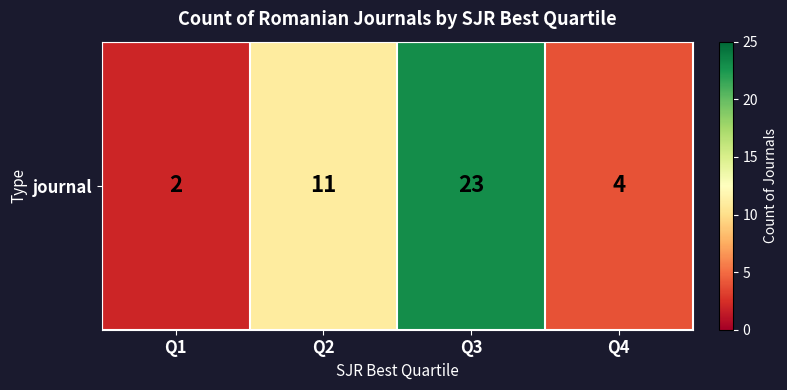

At which category does the chart reach its minimum across all series?

Q1